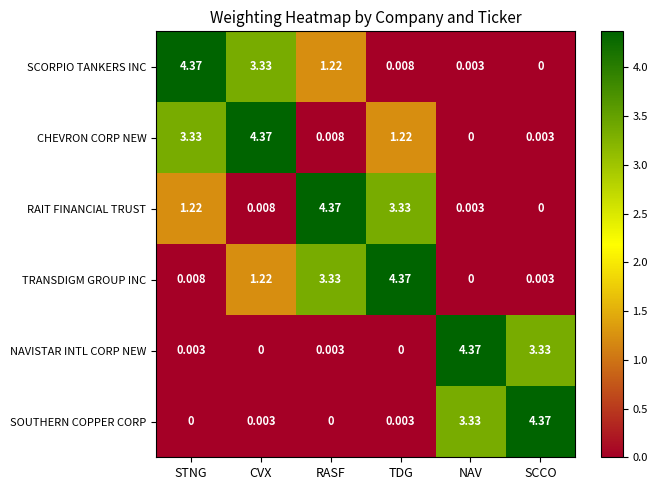

Is the value of NAVISTAR INTL CORP NEW at NAV greater than the value of TRANSDIGM GROUP INC at NAV?

Yes